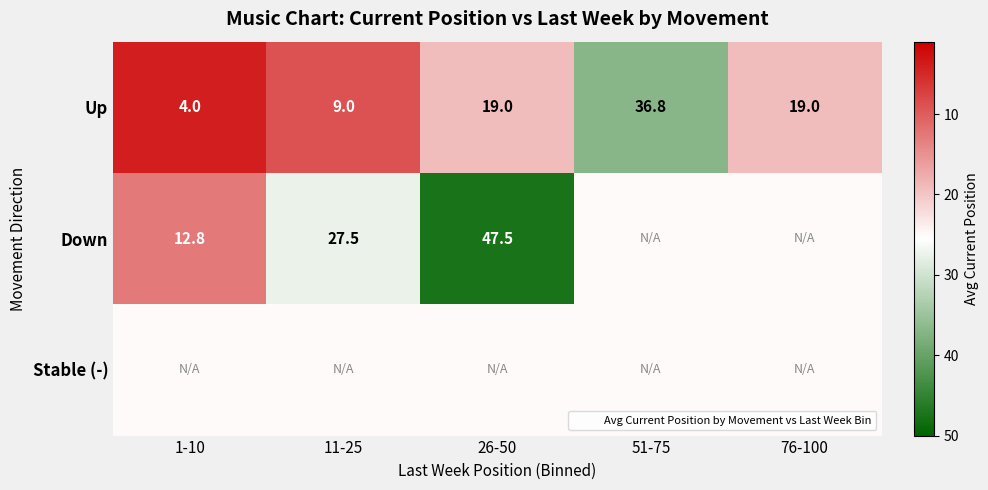

What is the average value of the Up series?

17.6